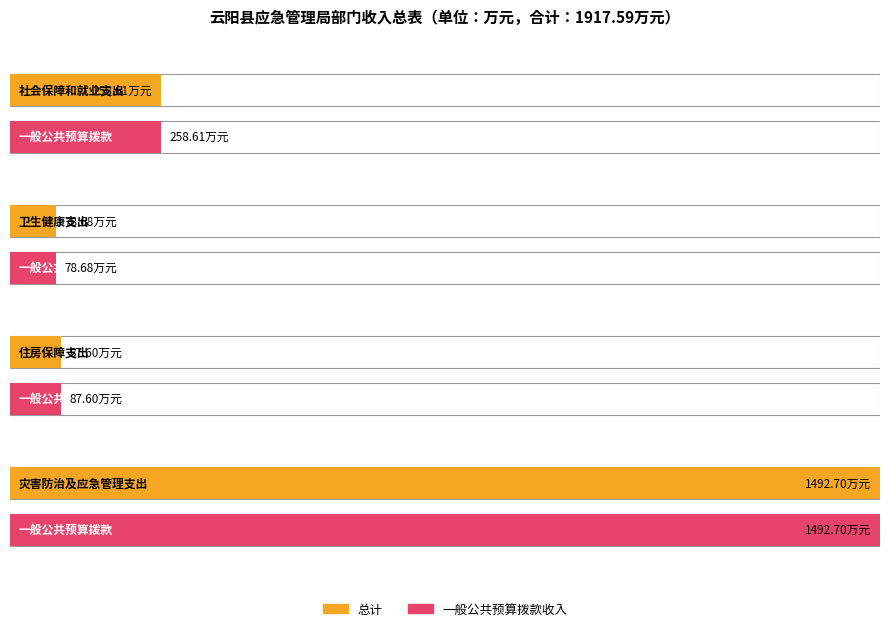

What is the sum of all 一般公共预算拨款收入 values?

1917.6